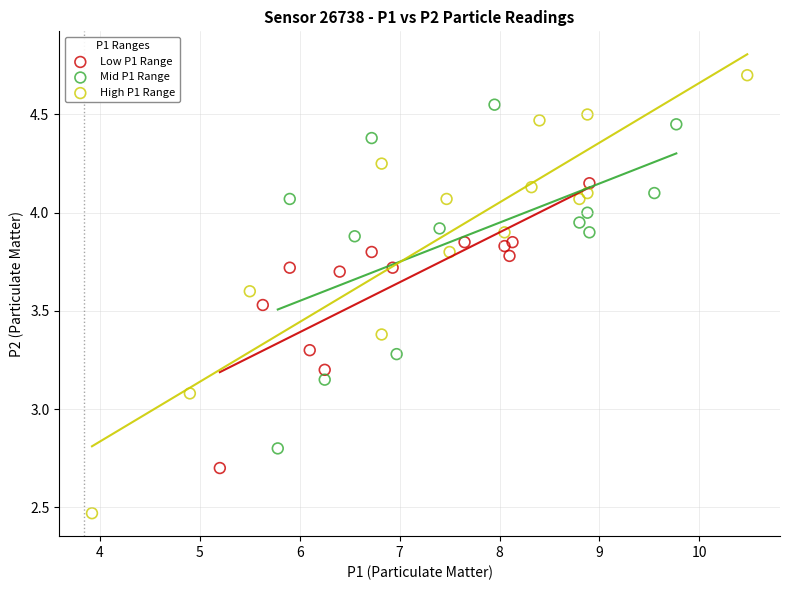

Which series contains the lowest Y value?

High P1 Range